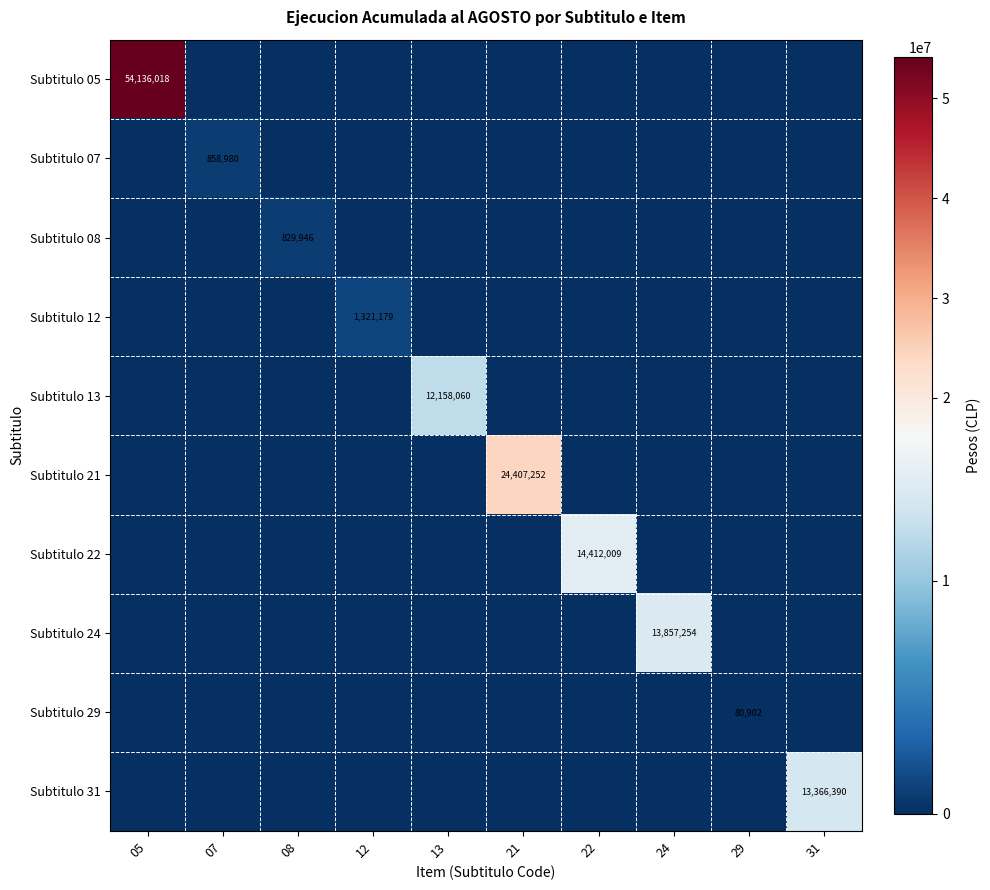

At which label does Subtitulo 24 reach its peak?

24